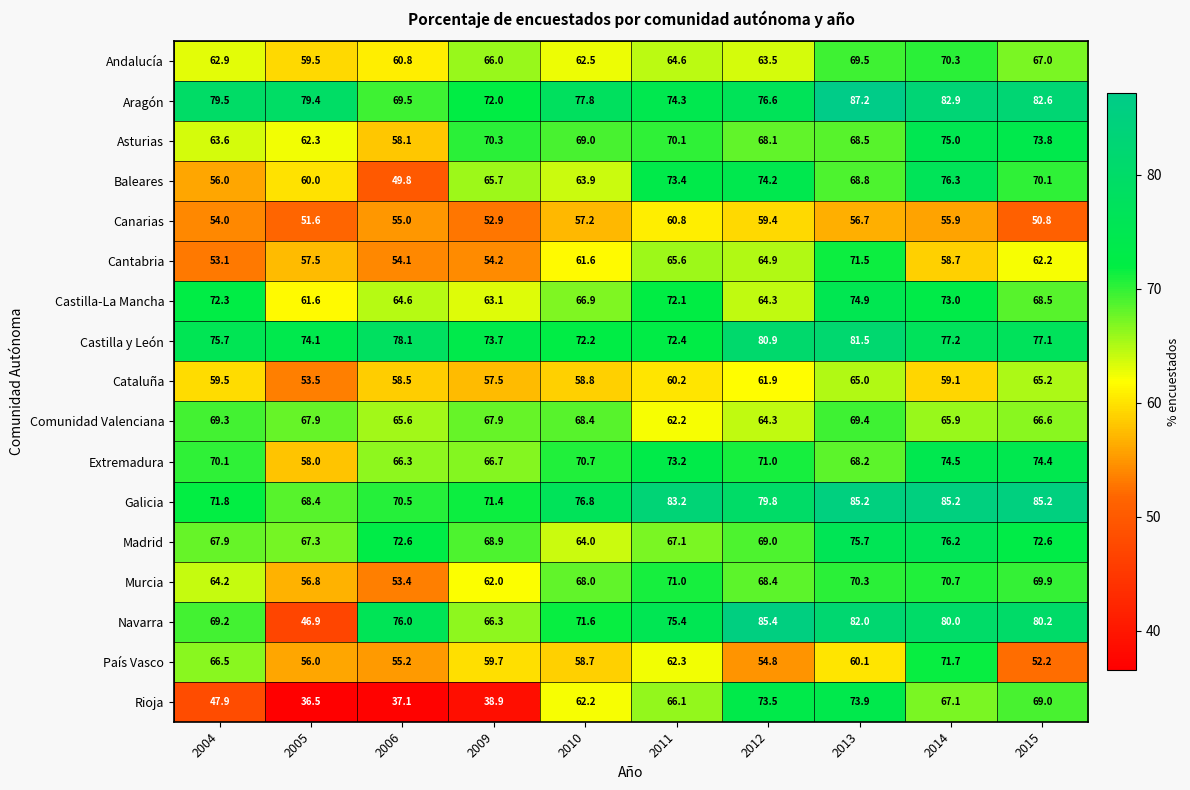

Which category has the lowest value across all series?

2005